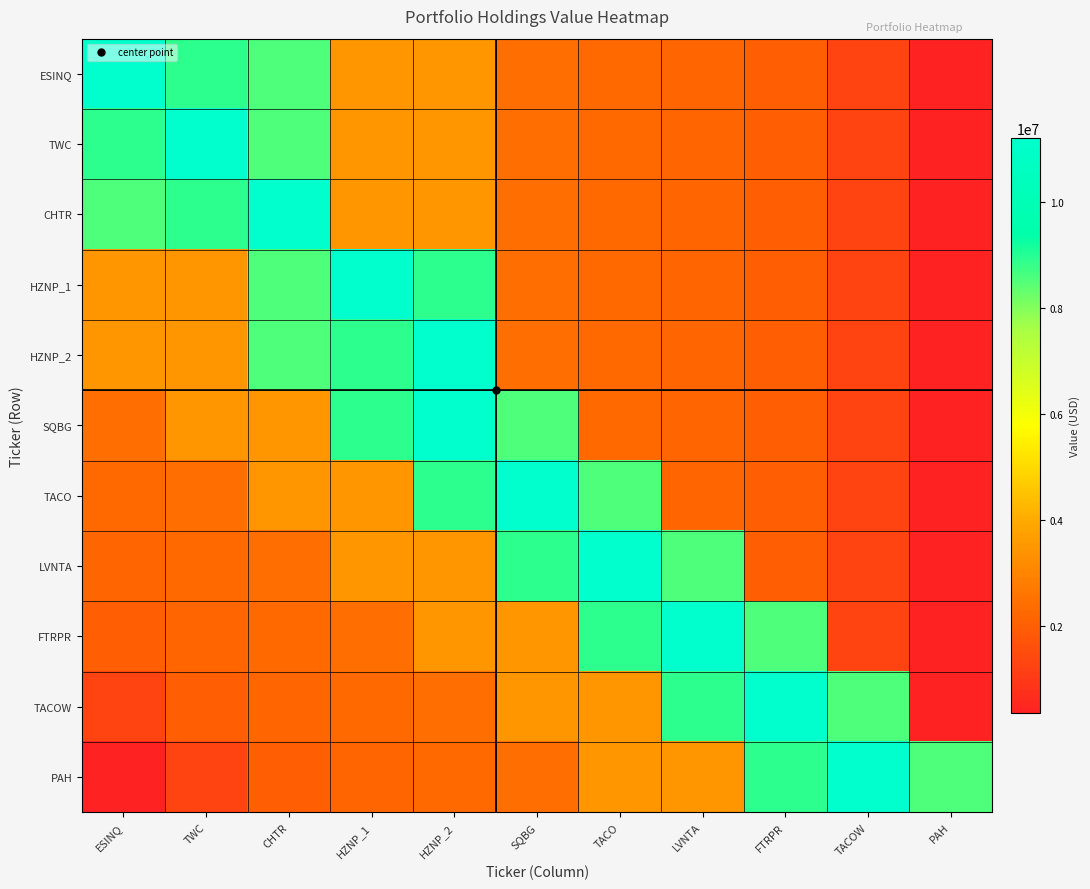

Between TWC and CHTR, which is larger?

TWC